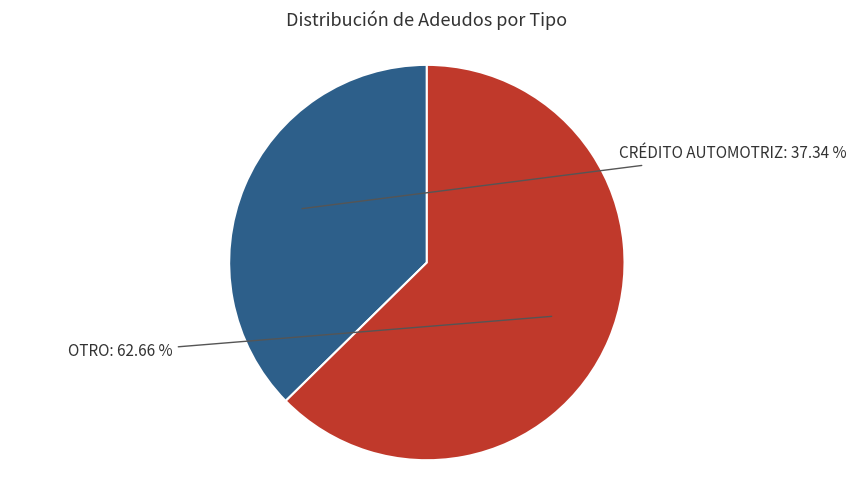

Does any single category account for the majority?

Yes